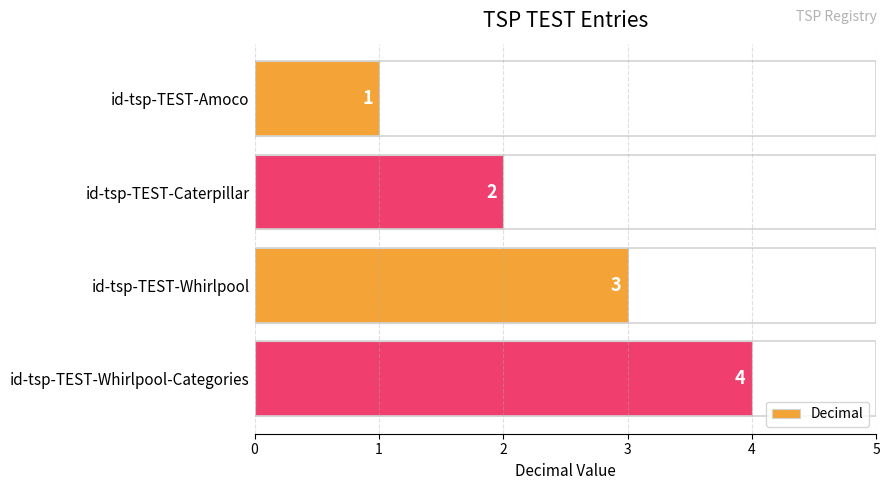

What is the difference between the maximum and minimum values?

3